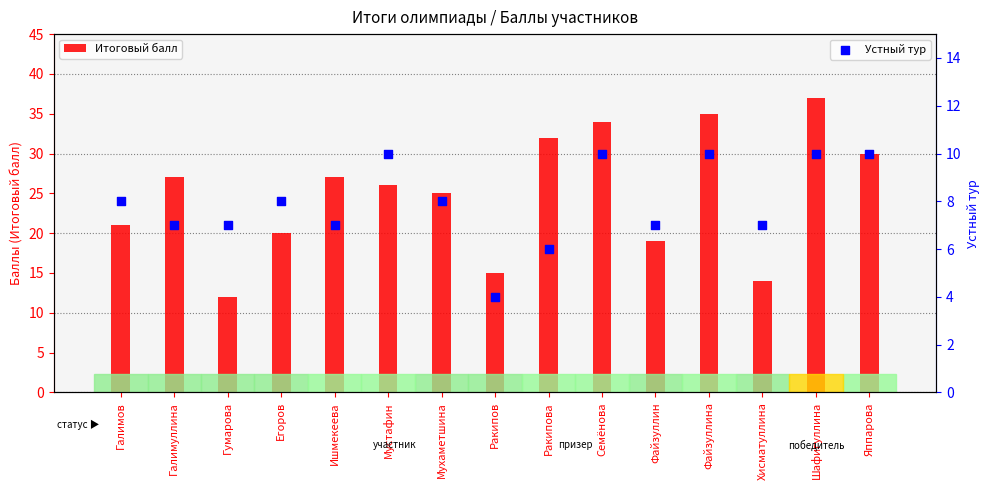

Is the value of Устный тур at Ракипова greater than the value of Итоговый балл at Ракипова?

No